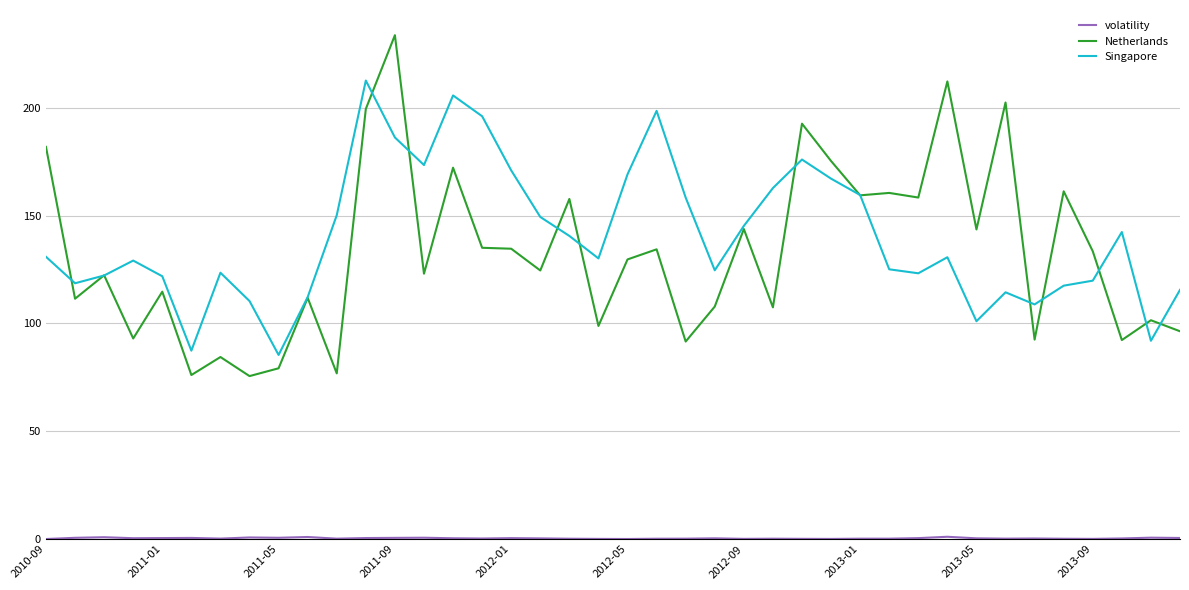

Is this an area chart (filled region under the line)?

No